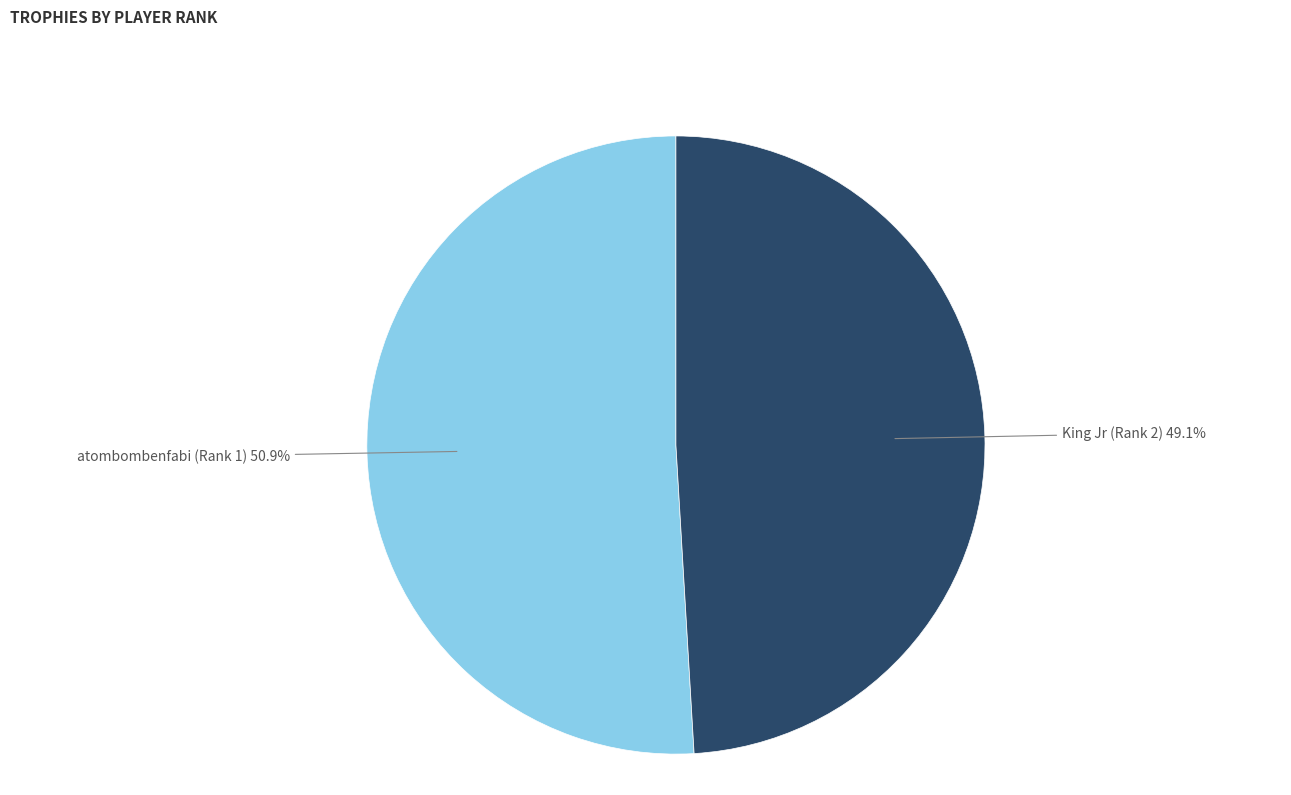

To the nearest percent, what percentage of the pie is atombombenfabi (Rank 1)?

51%